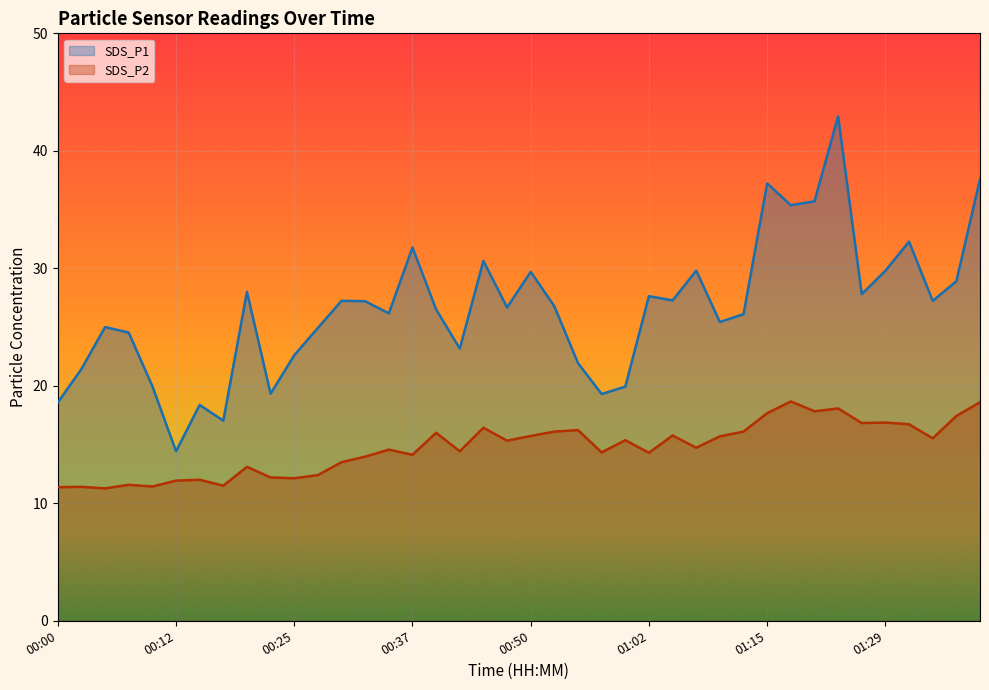

Reading left to right, transcribe all the data shown in this chart.

SDS_P1: 18.6	21.4	25.0	24.5	20.0	14.4	18.4	17.0	28.0	19.3	22.6	24.9	27.2	27.2	26.2	31.8	26.5	23.2	30.6	26.7	29.7	26.8	21.9	19.3	19.9	27.6	27.3	29.8	25.4	26.1	37.2	35.4	35.7	42.9	27.8	29.8	32.3	27.2	28.9	37.6
SDS_P2: 11.4	11.4	11.3	11.6	11.4	11.9	12.0	11.5	13.1	12.2	12.1	12.4	13.5	14.0	14.6	14.1	16.0	14.4	16.4	15.3	15.7	16.1	16.2	14.3	15.4	14.3	15.8	14.7	15.7	16.1	17.7	18.7	17.8	18.1	16.8	16.9	16.7	15.5	17.4	18.6